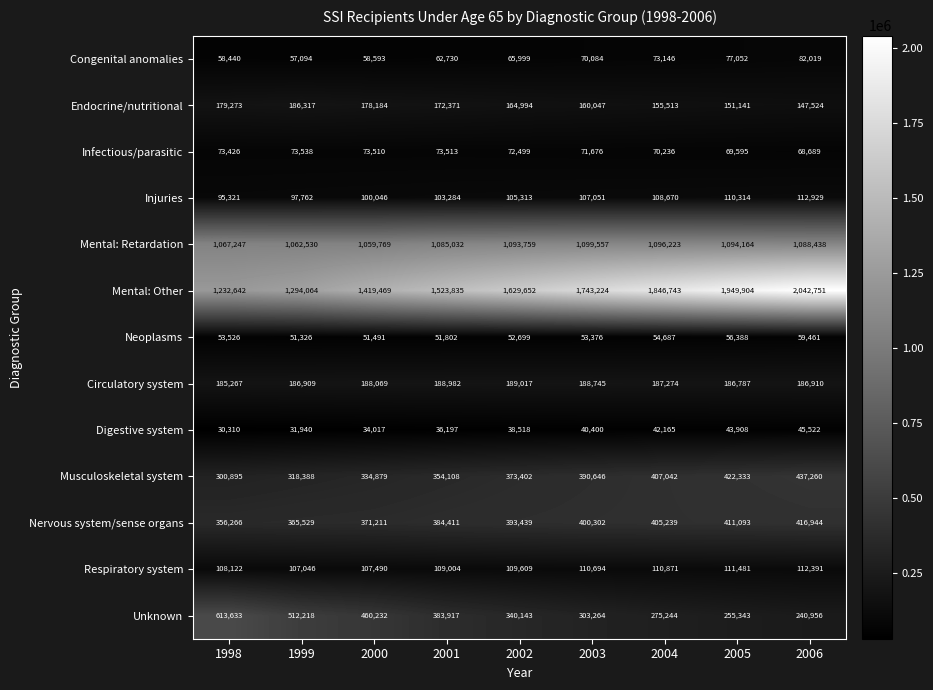

What is the approximate value of Congenital anomalies at 2005?

77052